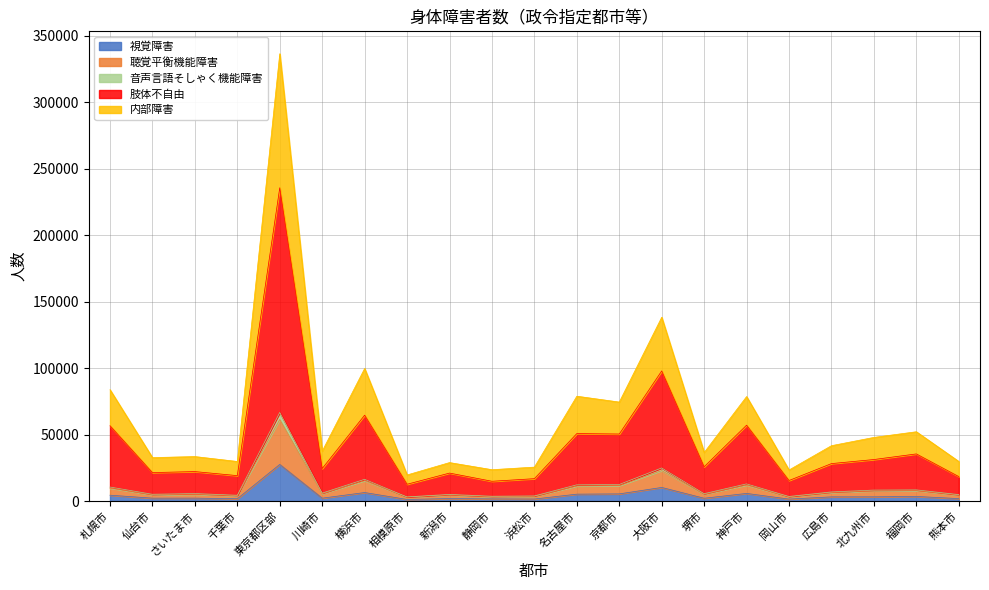

What is the difference between the 音声言語そしゃく機能障害 values at 仙台市 and 川崎市?

873